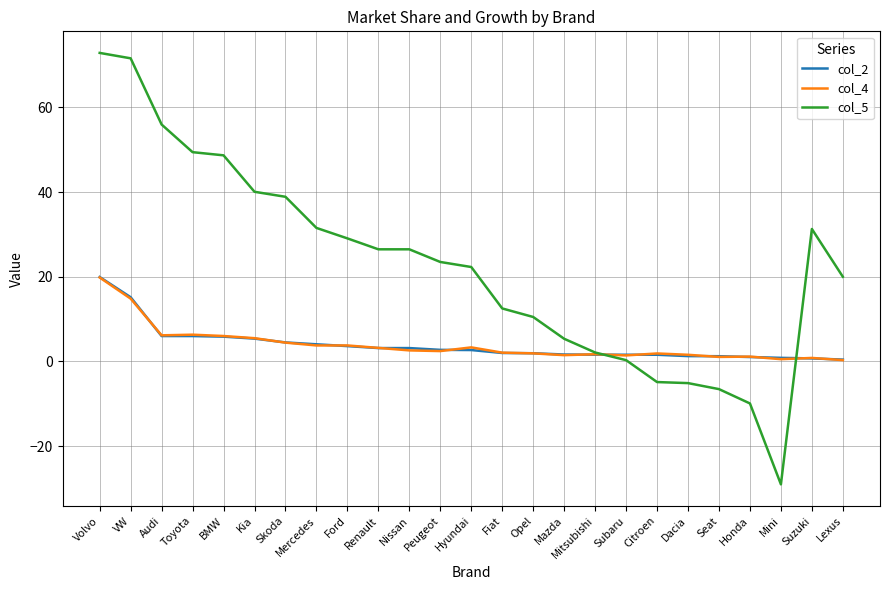

At which label does col_2 first exceed 2?

Volvo